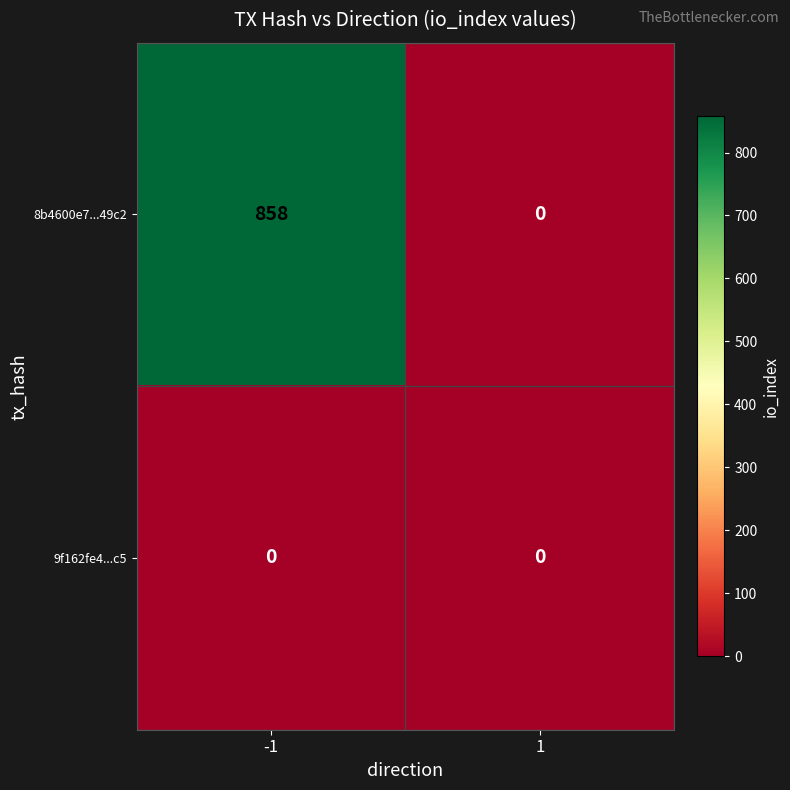

Reading left to right, what are all the values shown in this chart?

8b4600e7...49c2: 858	0
9f162fe4...c5: 0	0